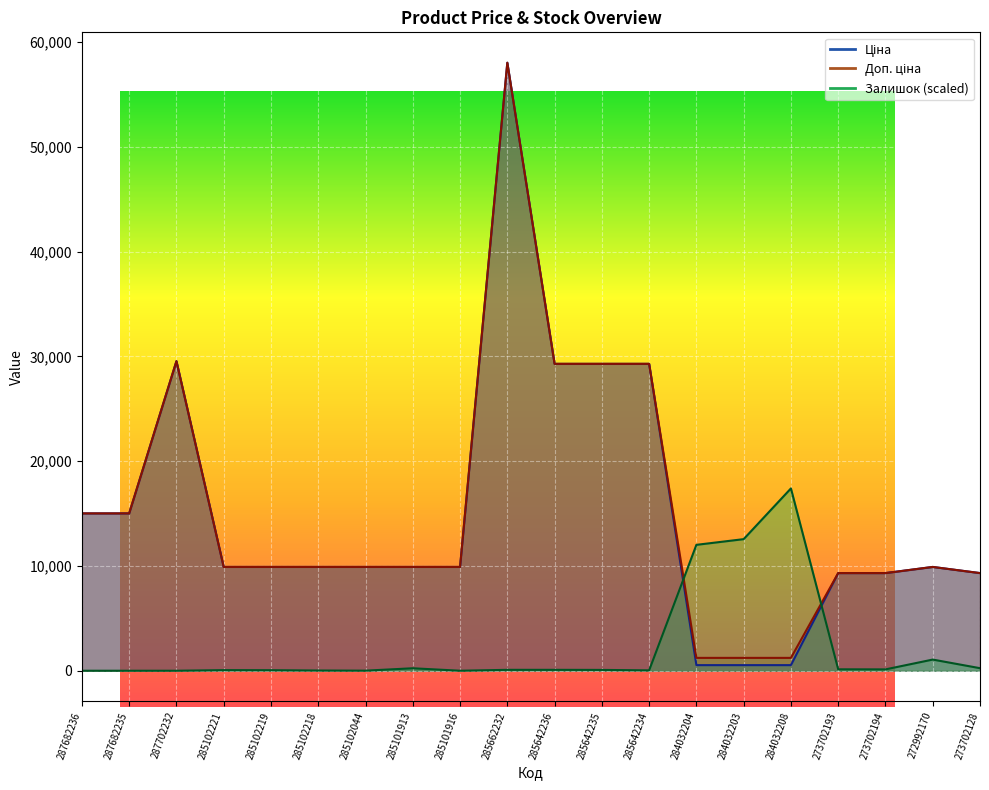

True or false: Ціна and Доп. ціна intersect in this chart.

False